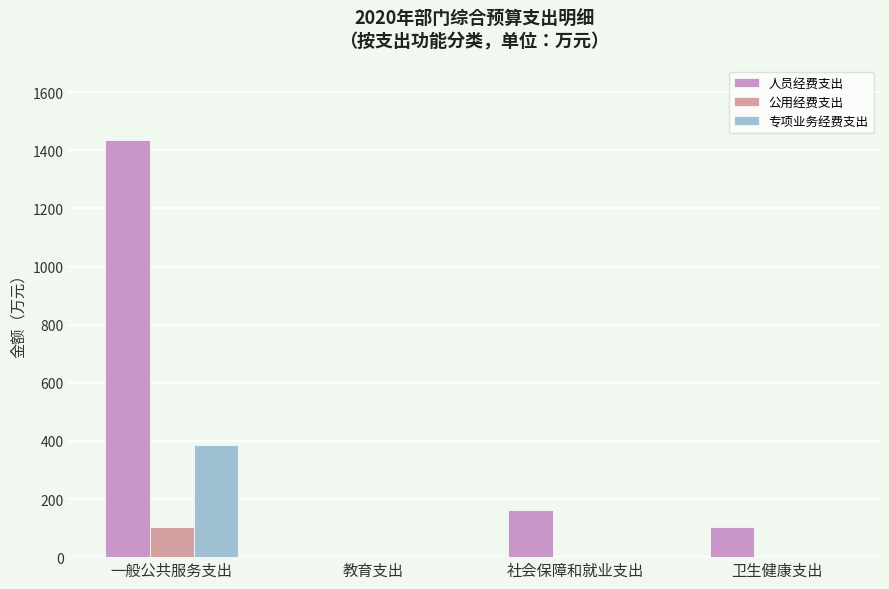

What is the maximum value for 公用经费支出?

104.0